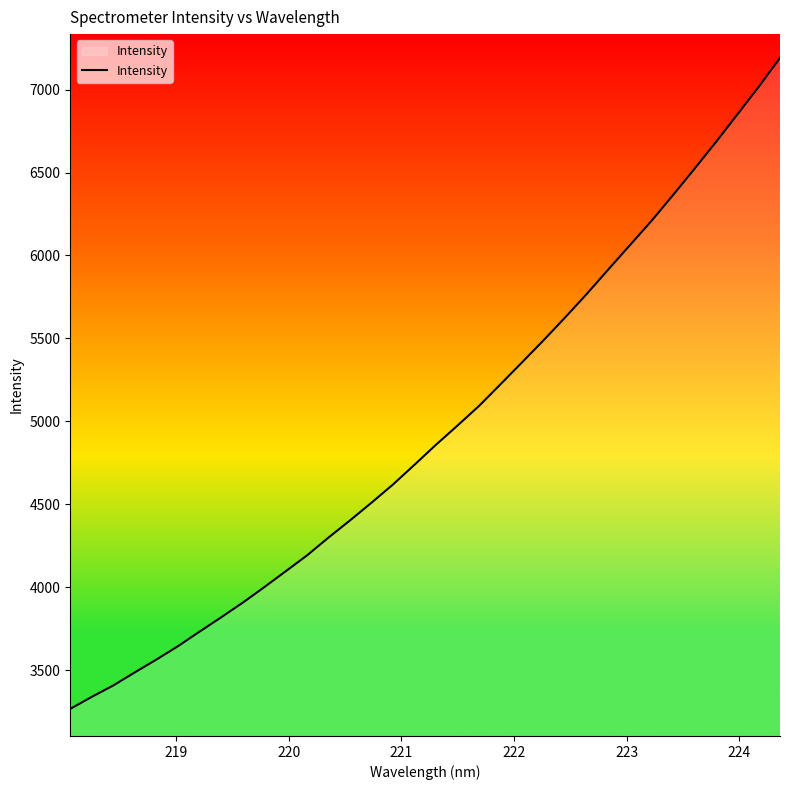

What is the maximum value shown in the chart?

7190.3